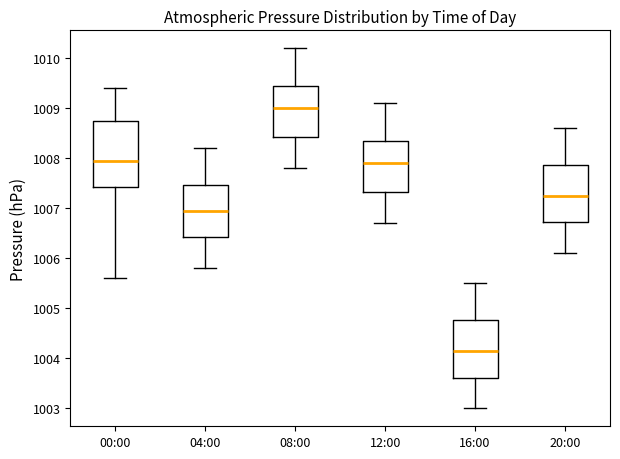

Reading left to right, transcribe this box plot: for each box, give where its median line is, the range the box spans, and where its two whiskers end, as read against the y-axis. The values are not printed on the chart, so give them approximately, as read against the axis.

00:00: median 1008.0, box 1007.4 to 1008.8, whiskers 1005.6 to 1009.4
04:00: median 1007.0, box 1006.4 to 1007.5, whiskers 1005.8 to 1008.2
08:00: median 1009.0, box 1008.4 to 1009.5, whiskers 1007.8 to 1010.2
12:00: median 1007.9, box 1007.3 to 1008.4, whiskers 1006.7 to 1009.1
16:00: median 1004.2, box 1003.6 to 1004.8, whiskers 1003.0 to 1005.5
20:00: median 1007.3, box 1006.7 to 1007.9, whiskers 1006.1 to 1008.6